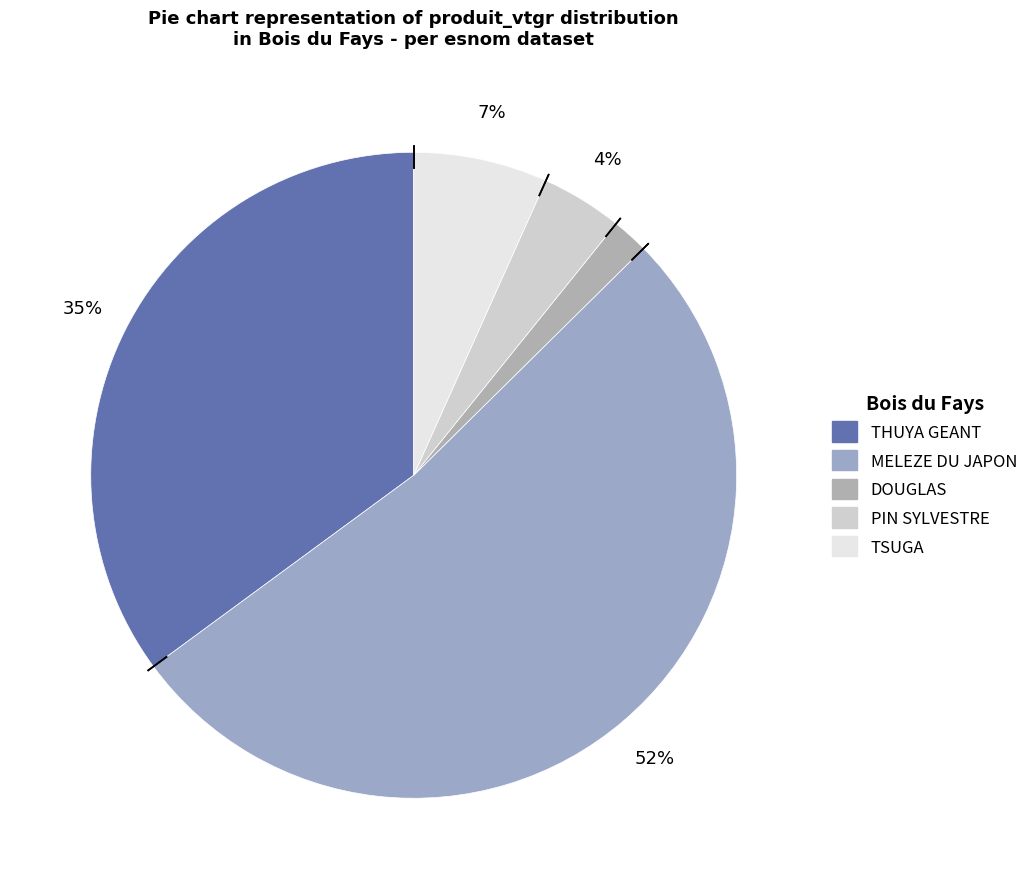

Is there any slice that represents more than half of the pie?

Yes